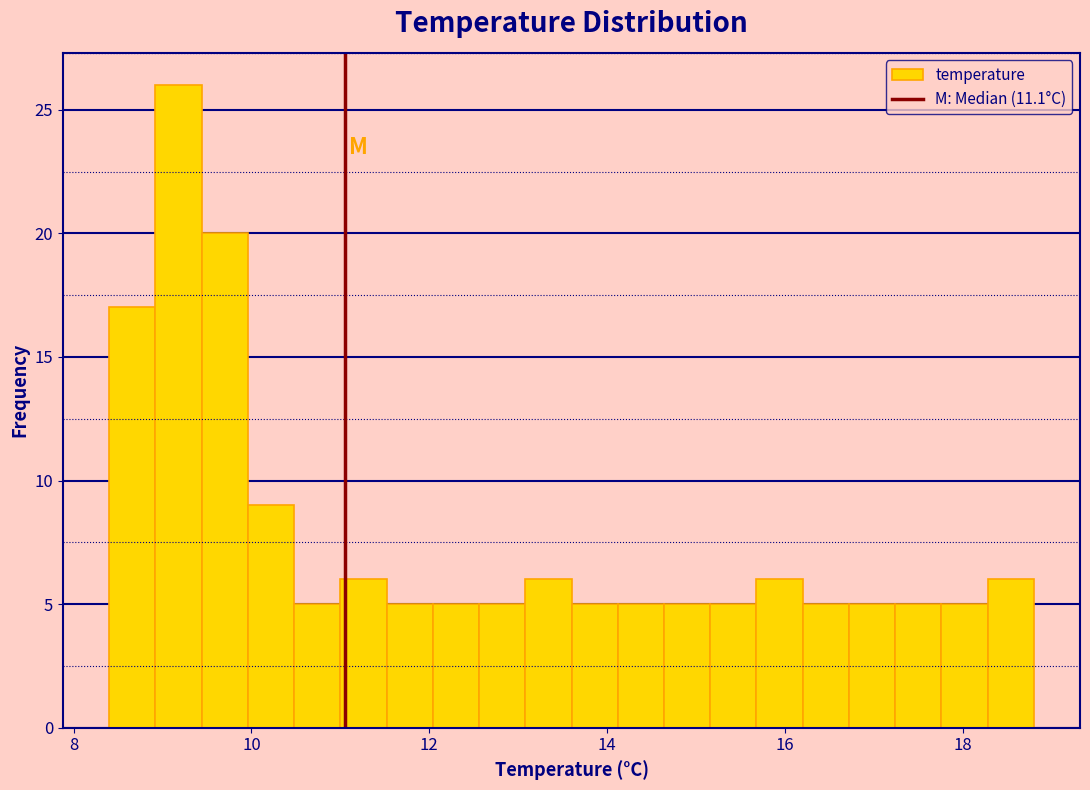

Read against the x-axis, roughly where is the centre of the tallest bar?

9.2